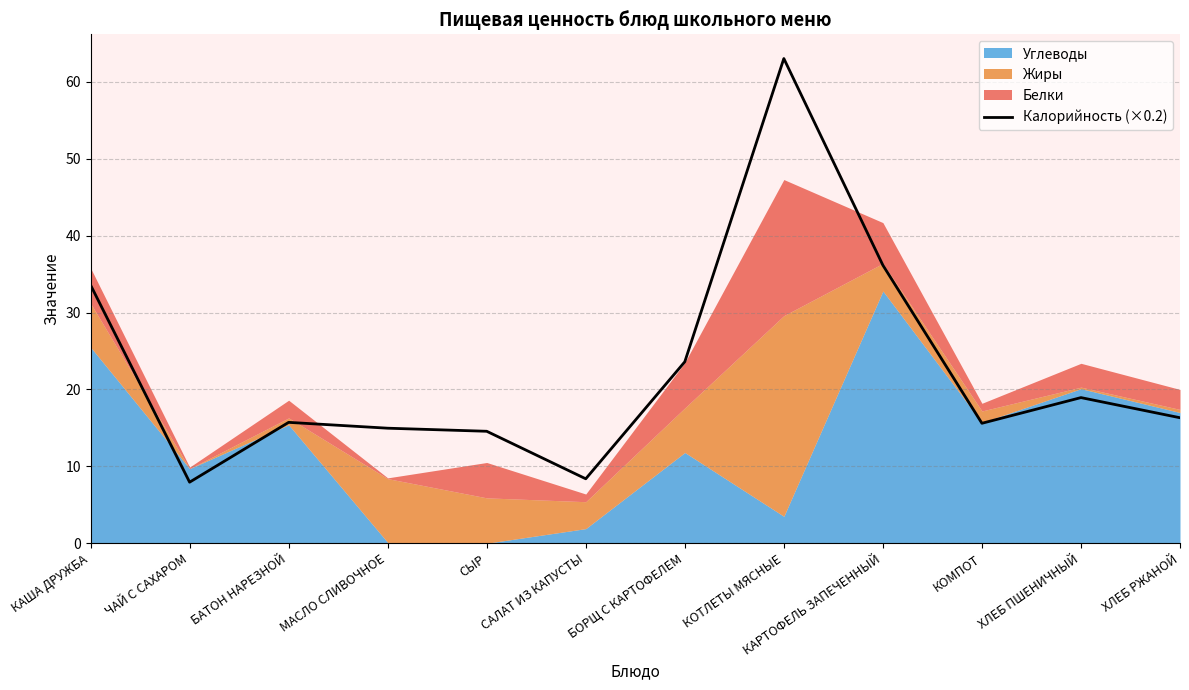

Where does the data first go above 16?

КАША ДРУЖБА